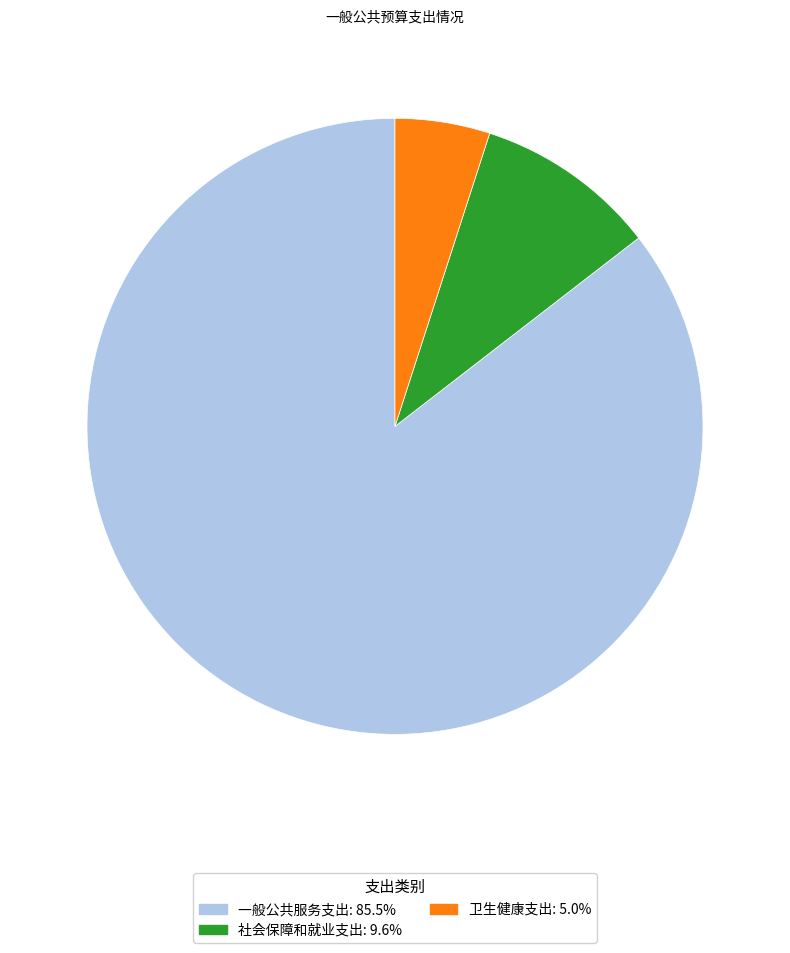

Do 社会保障和就业支出 and 卫生健康支出 together represent more than half of the pie?

No